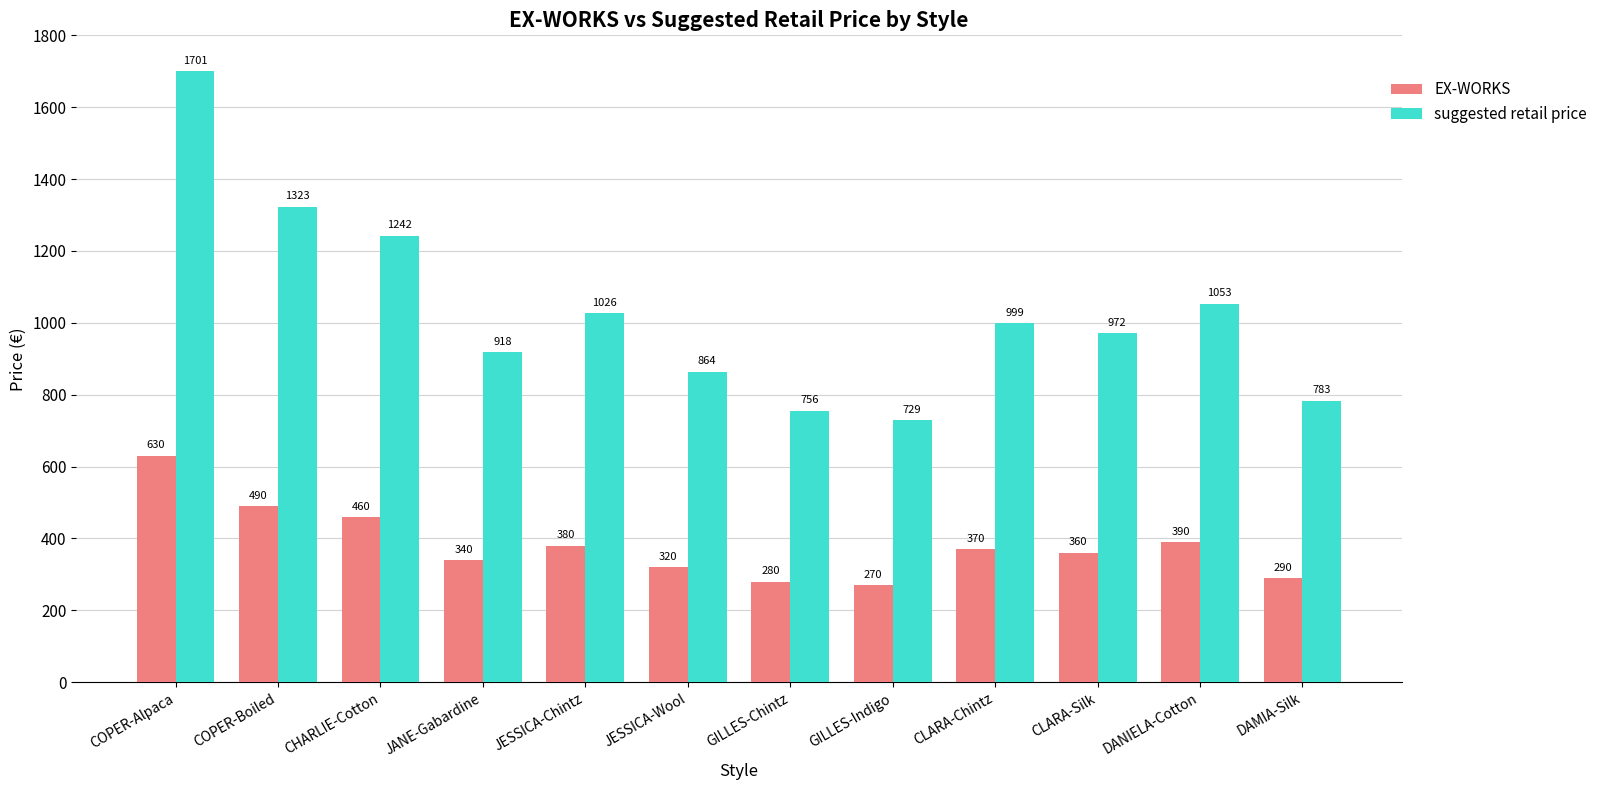

Between COPER-Boiled and CLARA-Silk, which series saw the biggest shift?

suggested retail price